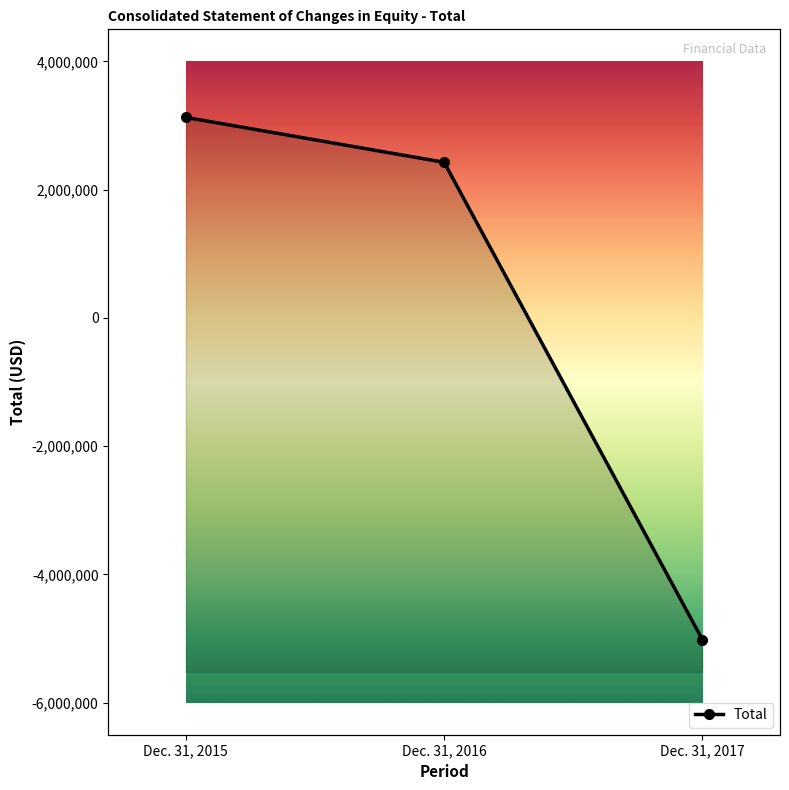

The chart shows a value of 676876 at Dec. 31, 2016. True or false?

False